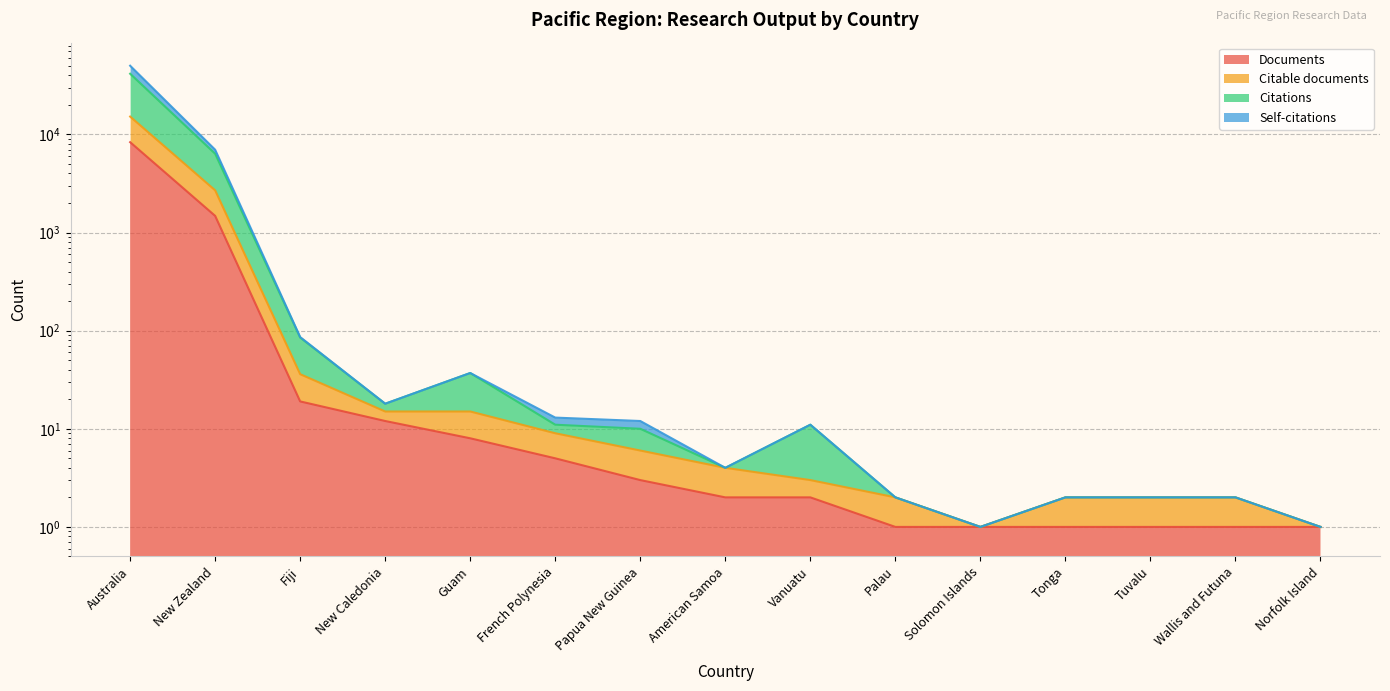

Which has a higher value, Vanuatu or American Samoa?

Vanuatu